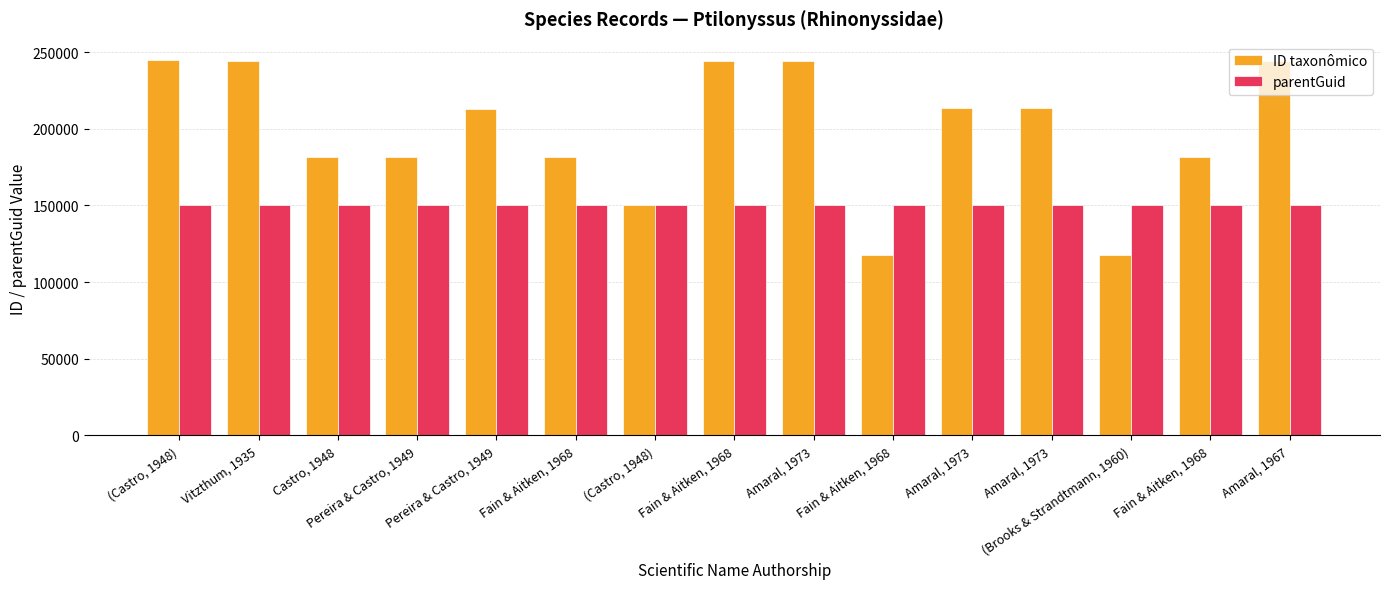

What is the value of the ID taxonômico bar at the 1st from the left?

244681